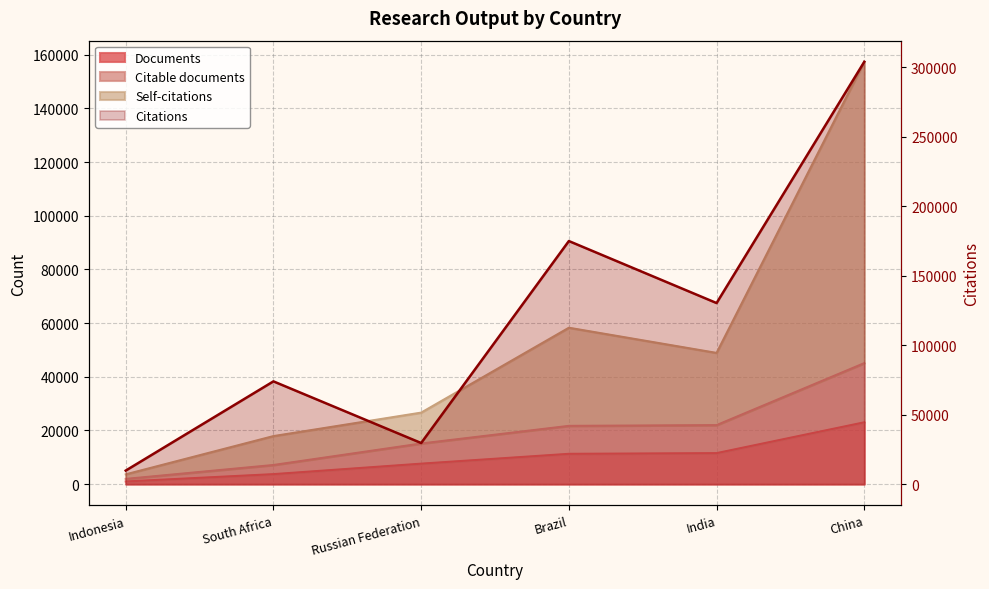

At which label does Documents reach its minimum?

Indonesia